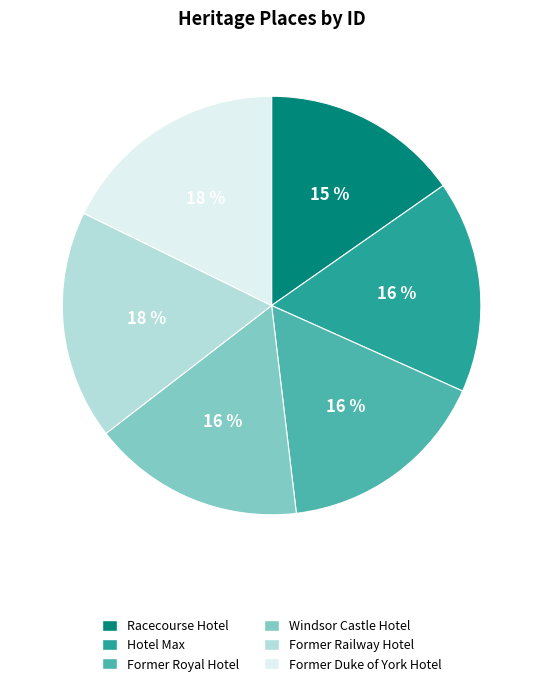

To the nearest percent, what portion does Former Royal Hotel represent?

16%